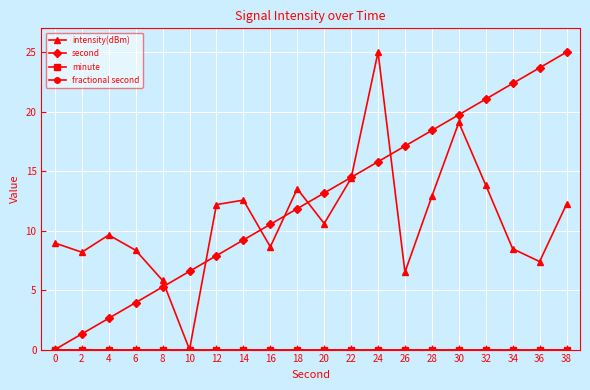

Is the value of second at 34 greater than the value of fractional second at 22?

Yes